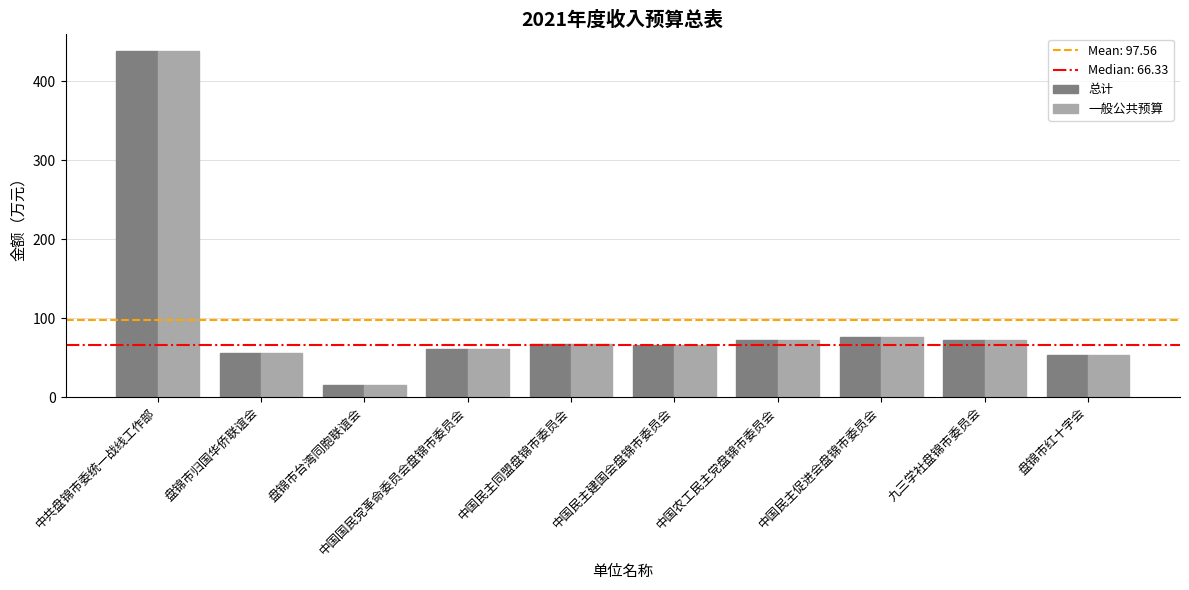

Read the 总计 value at 中国民主促进会盘锦市委员会.

76.0